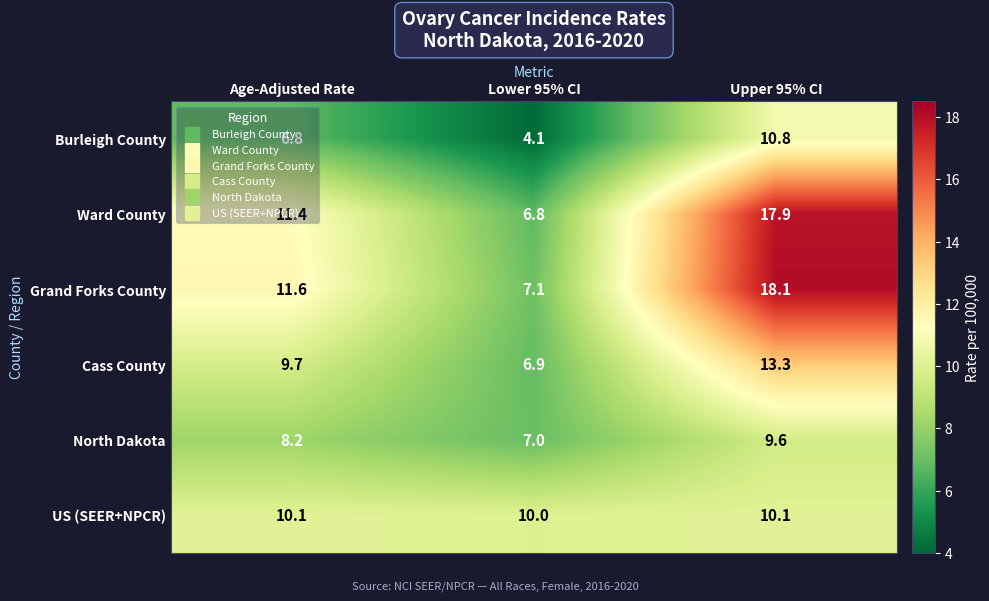

Is it true that Burleigh County equals 6.8 at Age-Adjusted Rate?

True